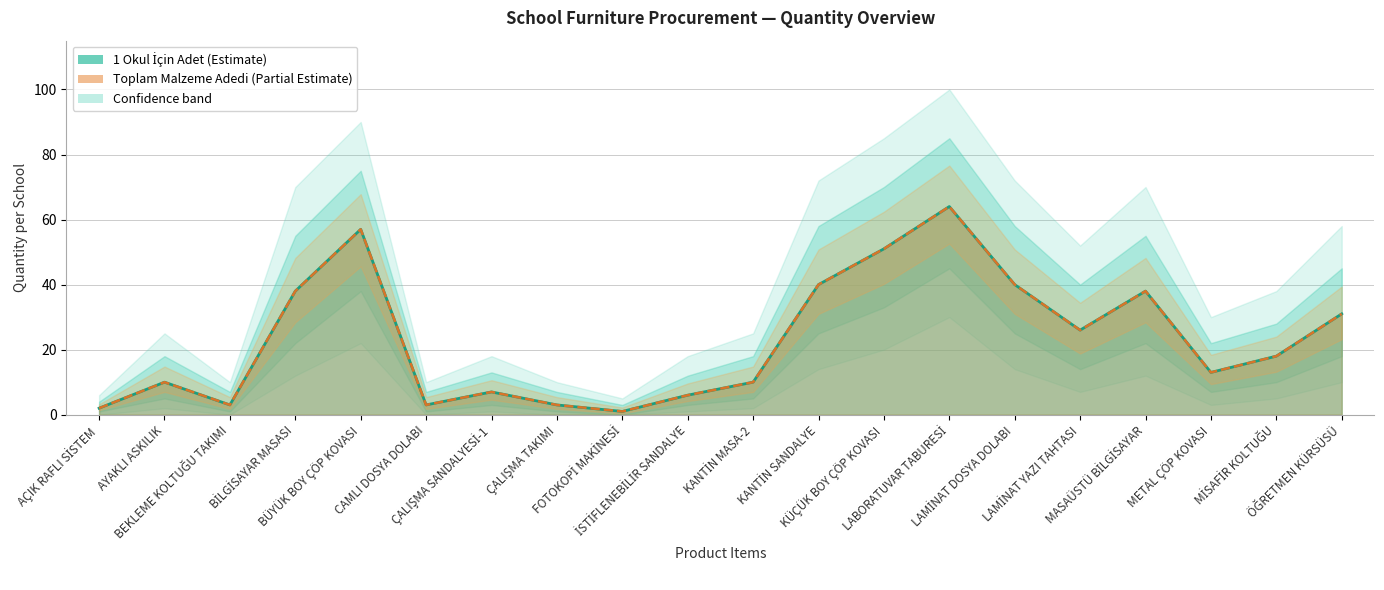

Reading left to right, list all the values displayed in this chart.

1 Okul İçin Adet: 2	10	3	38	57	3	7	3	1	6	10	40	51	64	40	26	38	13	18	31
Toplam Malzeme Adedi: 2	10	3	38	57	3	7	3	1	6	10	40	51	64	40	26	38	13	18	31